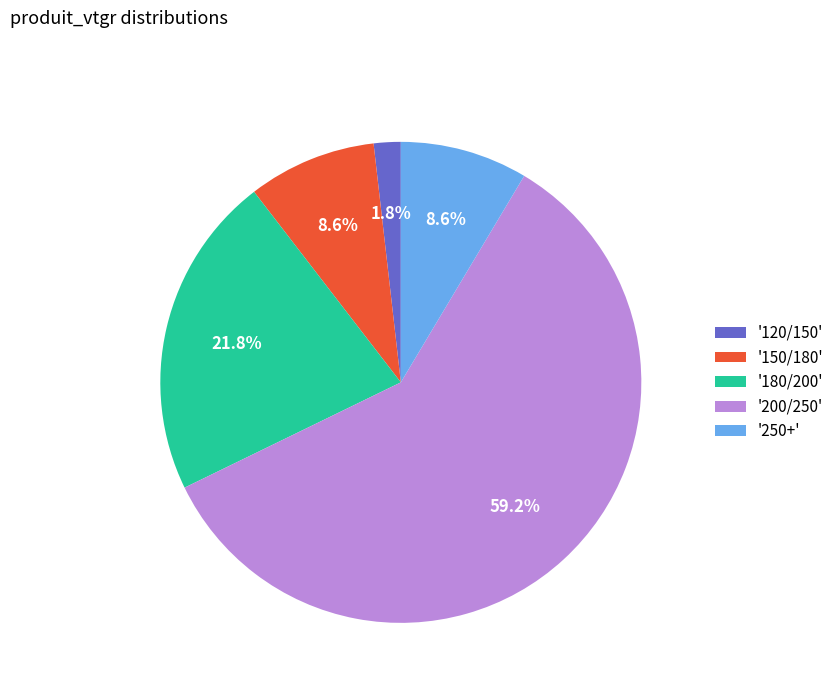

How many segments does this pie chart have?

5